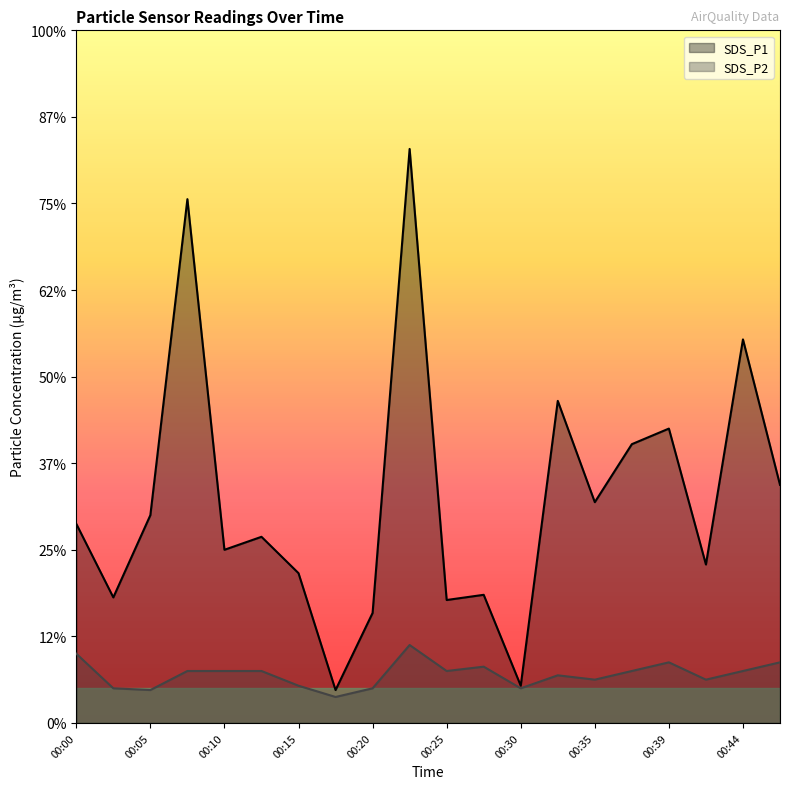

True or false: SDS_P1 has more than 2 interior local peaks.

True